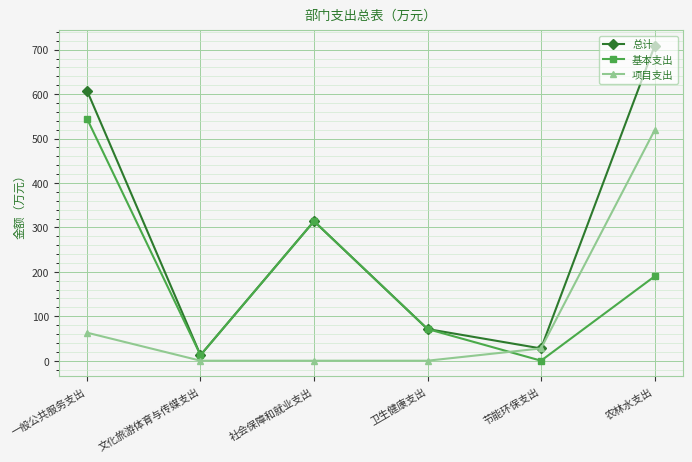

At which category does 基本支出 reach its first local peak?

社会保障和就业支出